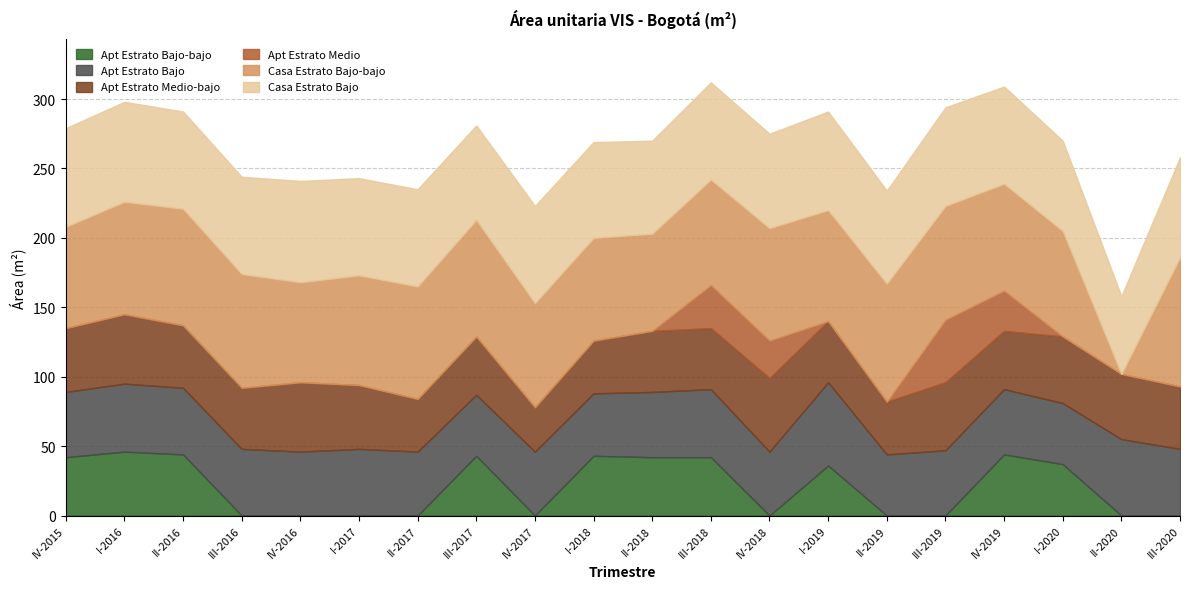

Reading right to left, what are all the values shown in this chart?

Apt Estrato Bajo-bajo: 0	0	37	44	0	0	36	0	42	42	43	0	43	0	0	0	0	44	46	42
Apt Estrato Bajo: 48	55	44	47	47	44	60	46	49	47	45	46	44	46	48	46	48	48	49	47
Apt Estrato Medio-bajo: 45	47	48	42	49	38	44	53	44	44	38	32	42	38	46	50	44	45	50	46
Apt Estrato Medio: 0	0	0	29	45	0	0	27	31	0	0	0	0	0	0	0	0	0	0	0
Casa Estrato Bajo-bajo: 93	0	76	77	82	85	80	81	76	70	74	75	84	81	79	72	82	84	81	73
Casa Estrato Bajo: 72	56	65	70	71	67	71	68	70	67	69	70	68	70	70	73	70	70	72	71